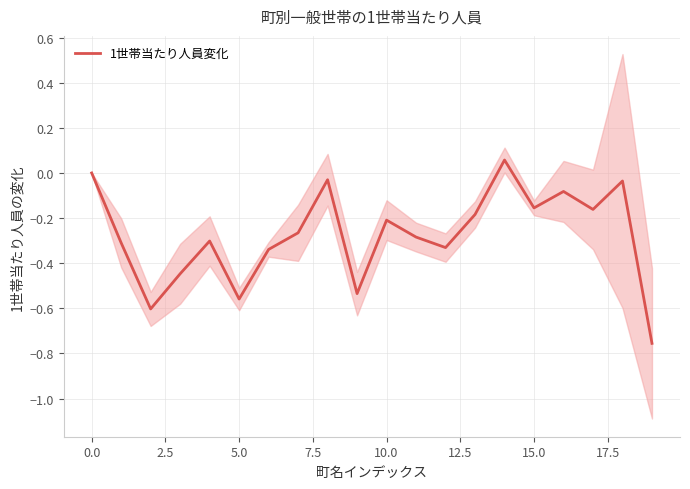

Which category has the lowest value across all series?

19